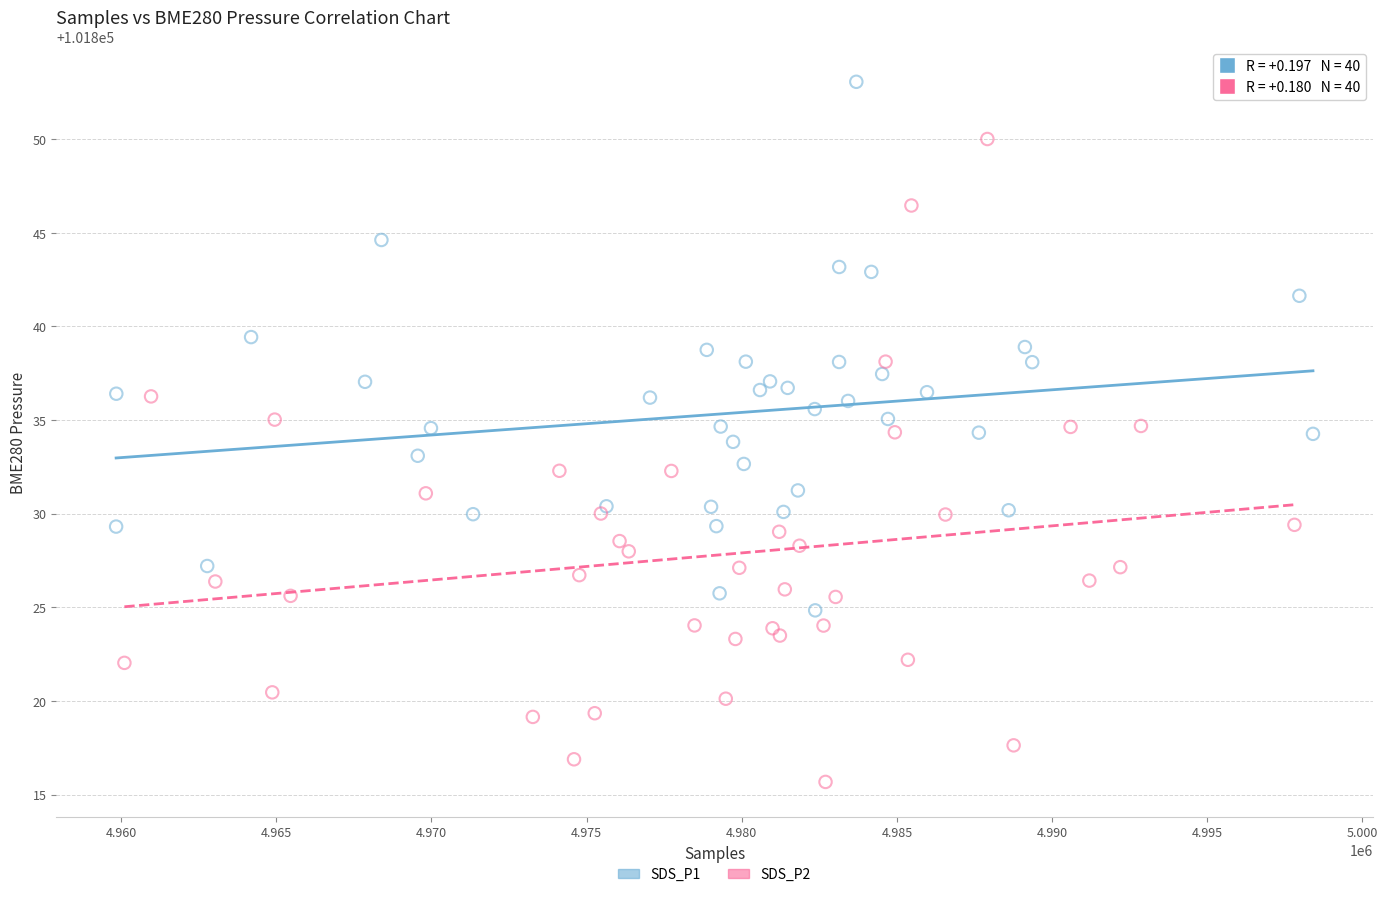

Which series has the largest Y range (max minus min)?

SDS_P2